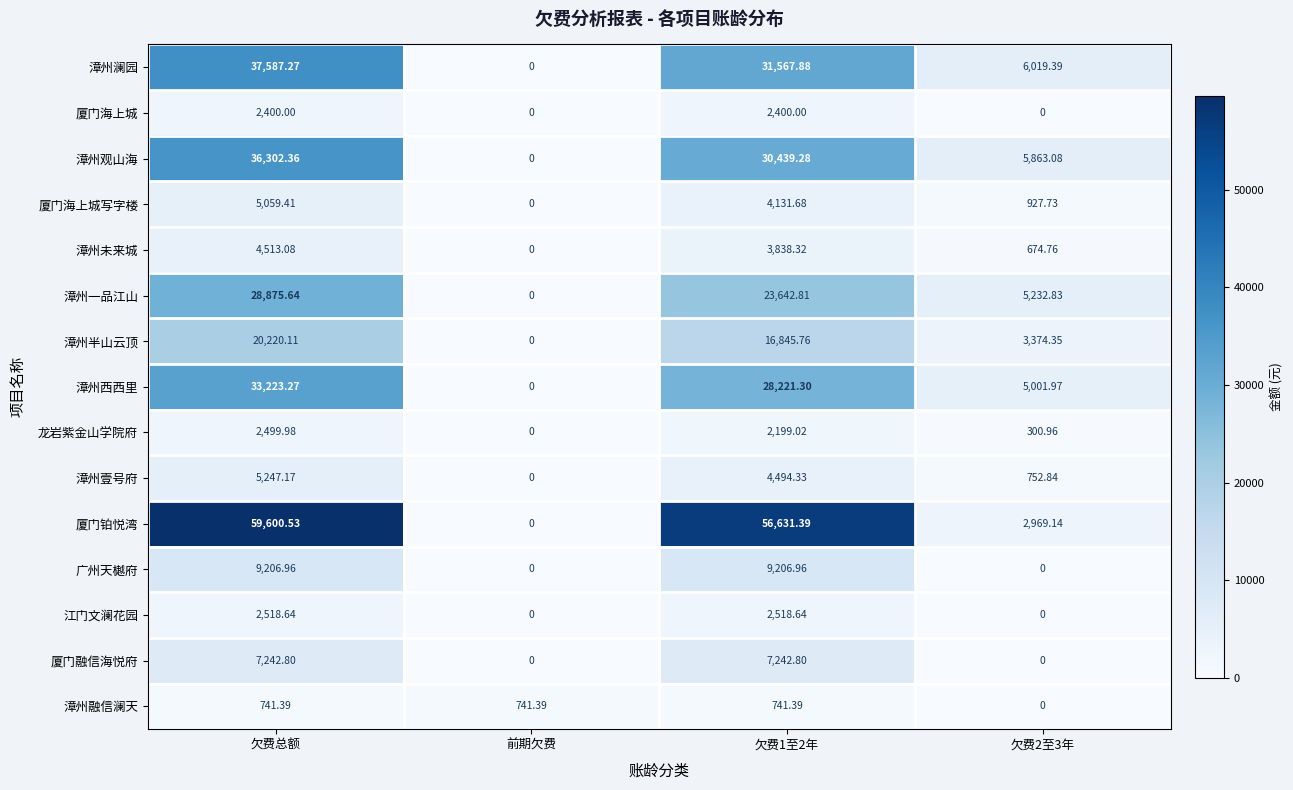

How many values in the 厦门融信海悦府 series exceed 7242?

2